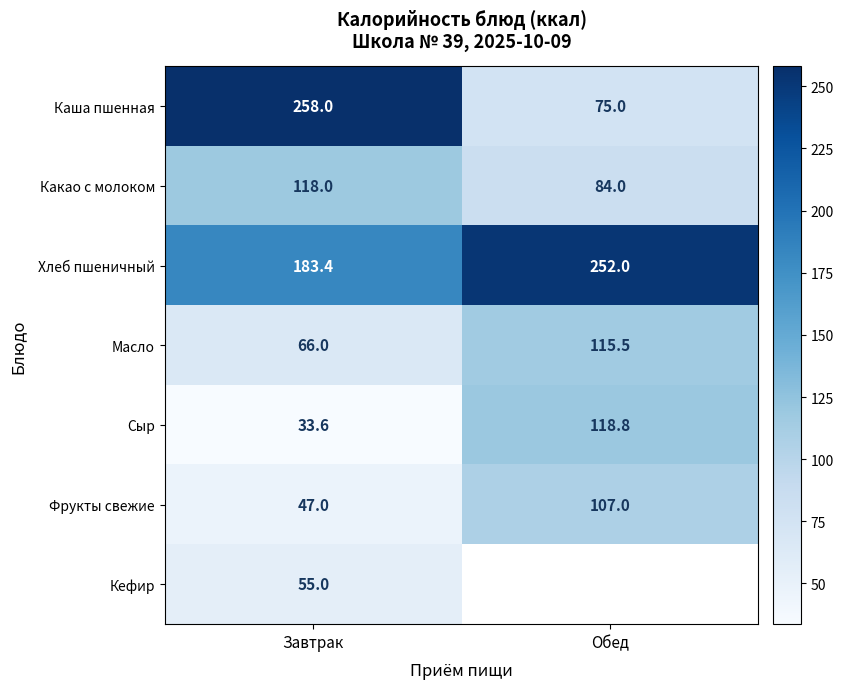

What is the difference between the highest and lowest values at Завтрак?

224.4